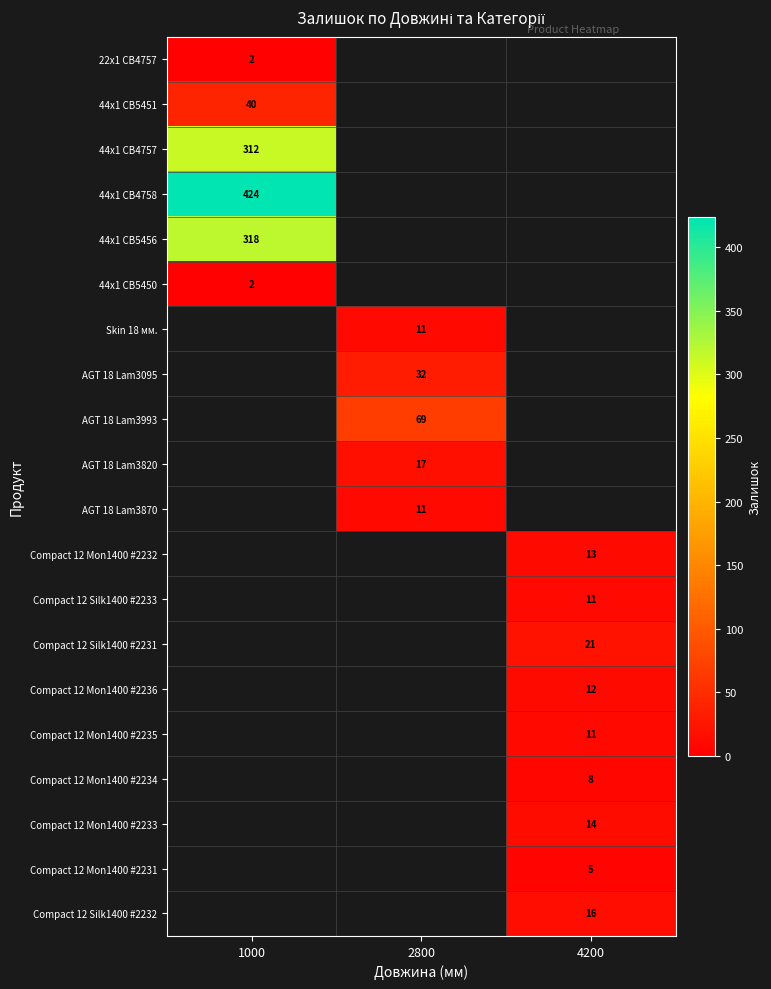

Is the value of Compact 12 Mon1400 #2236 at 4200 greater than the value of Compact 12 Silk1400 #2232 at 4200?

No